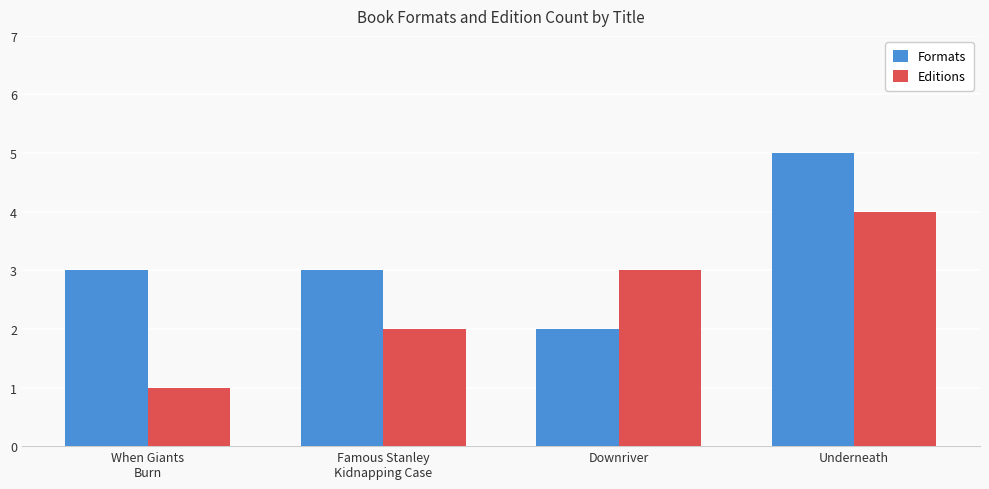

Rank the series at Underneath from highest to lowest value.

Formats, Editions